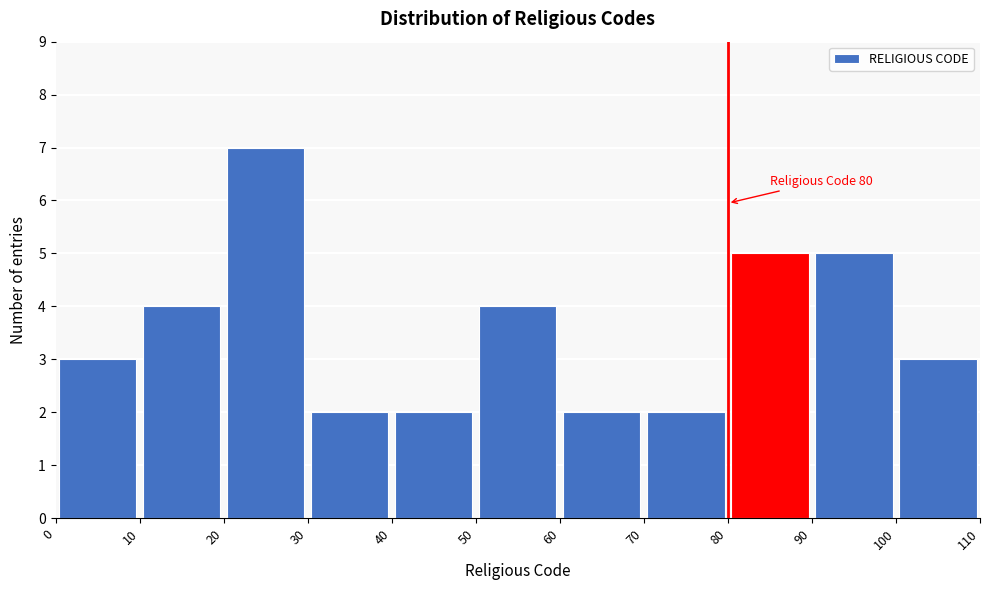

Which range on the x-axis has the tallest bar?

20 to 30